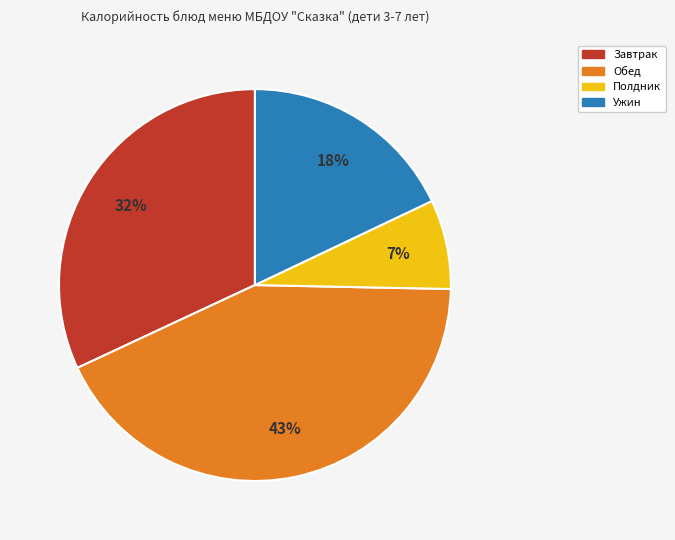

To the nearest percent, what is the average slice percentage?

25%